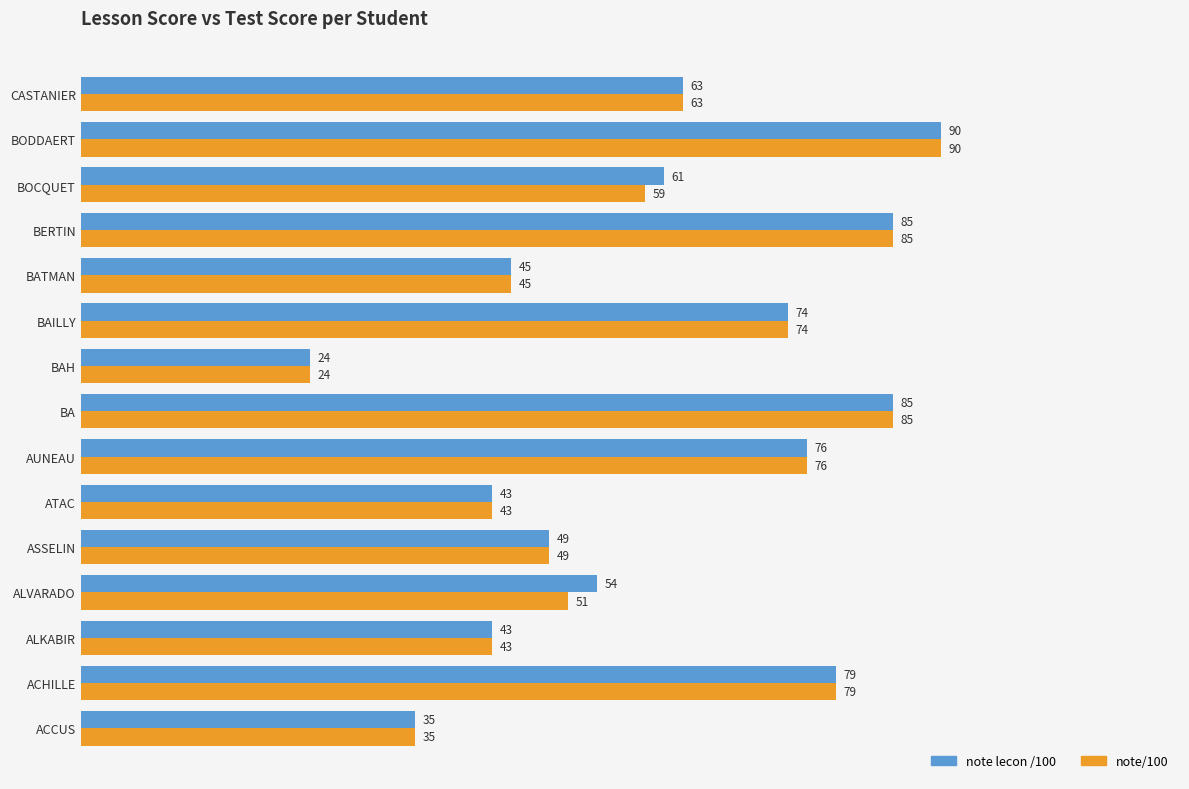

Which category has the lowest value in the note/100 series?

BAH